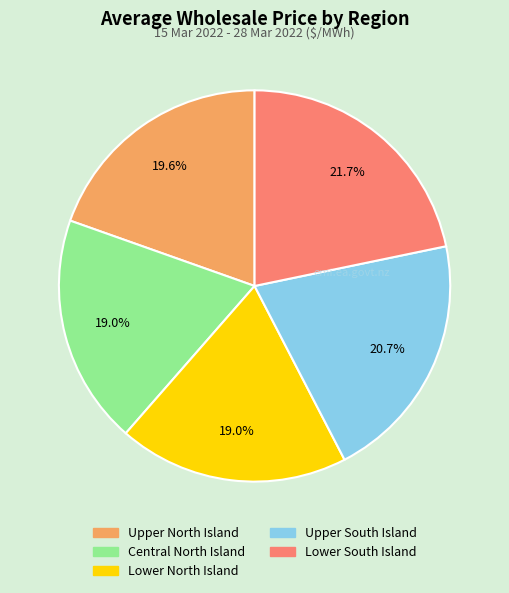

Is Central North Island the majority of the pie?

No